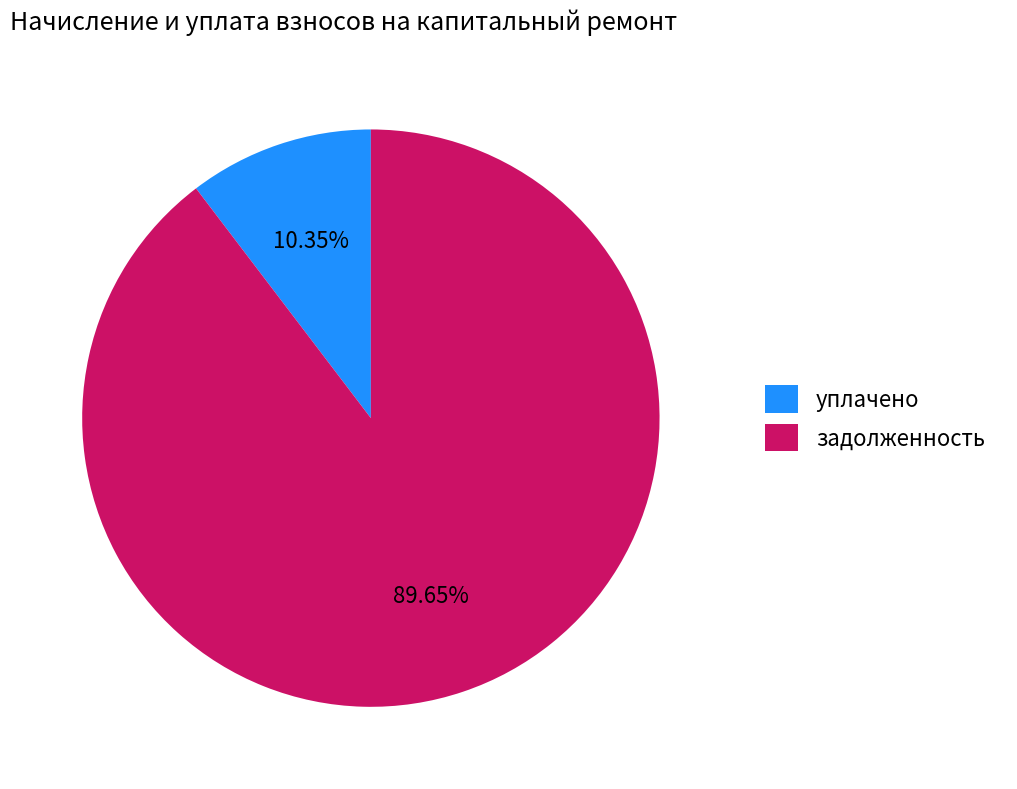

Rank the categories by value from lowest to highest.

уплачено, задолженность